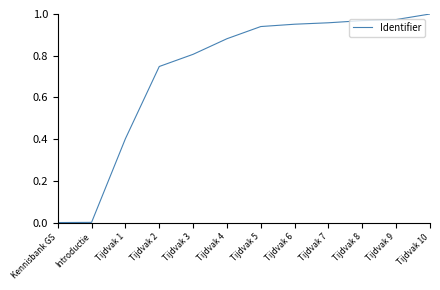

Which has a higher value, Tijdvak 1 or Tijdvak 9?

Tijdvak 9